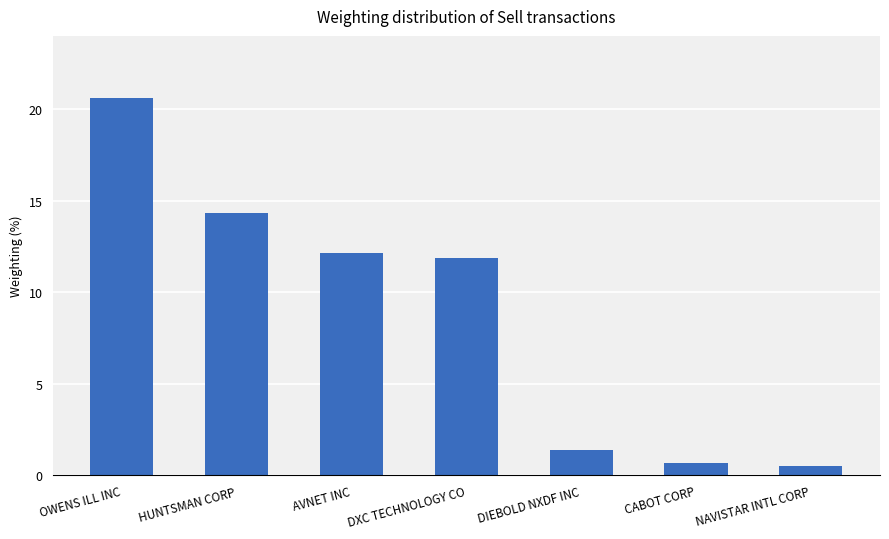

Does the chart contain stacked bars?

No